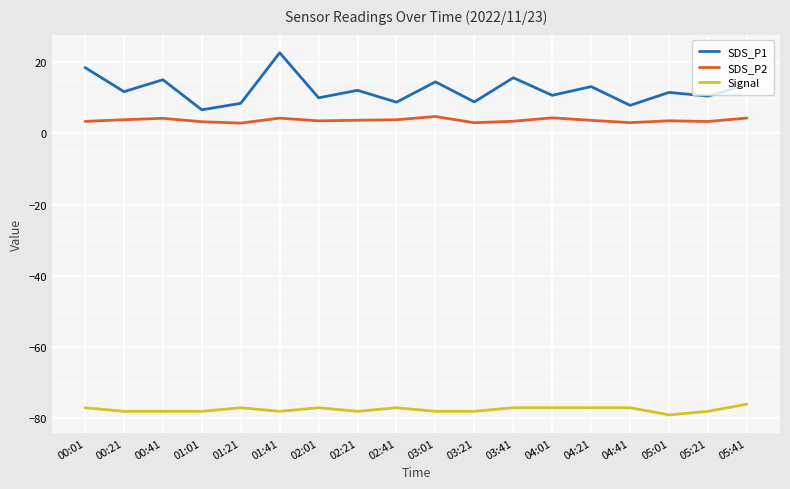

What is the difference between the maximum and minimum values in the SDS_P1 series?

16.0